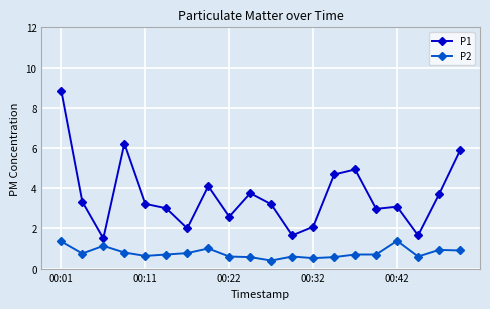

True or false: P1 and P2 intersect in this chart.

False